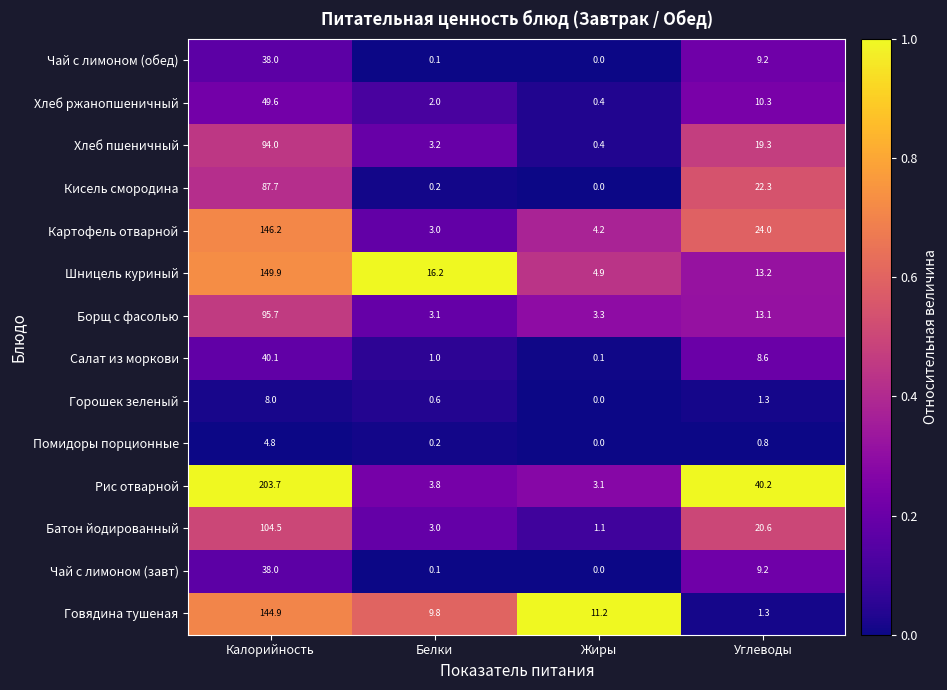

List the labels in order of Говядина тушеная value, smallest first.

Углеводы, Белки, Жиры, Калорийность